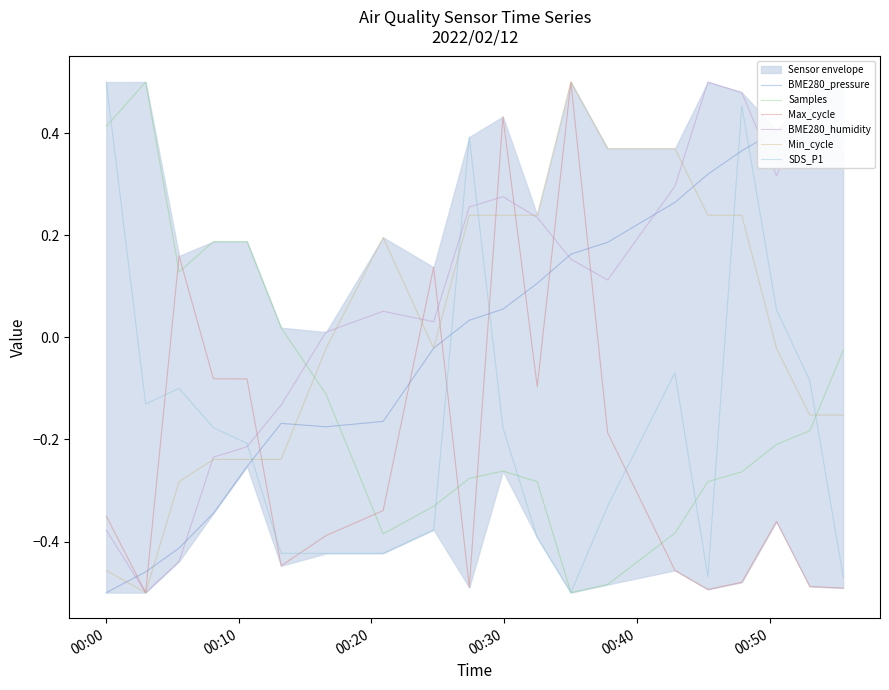

Which series has the largest range (max minus min)?

BME280_pressure